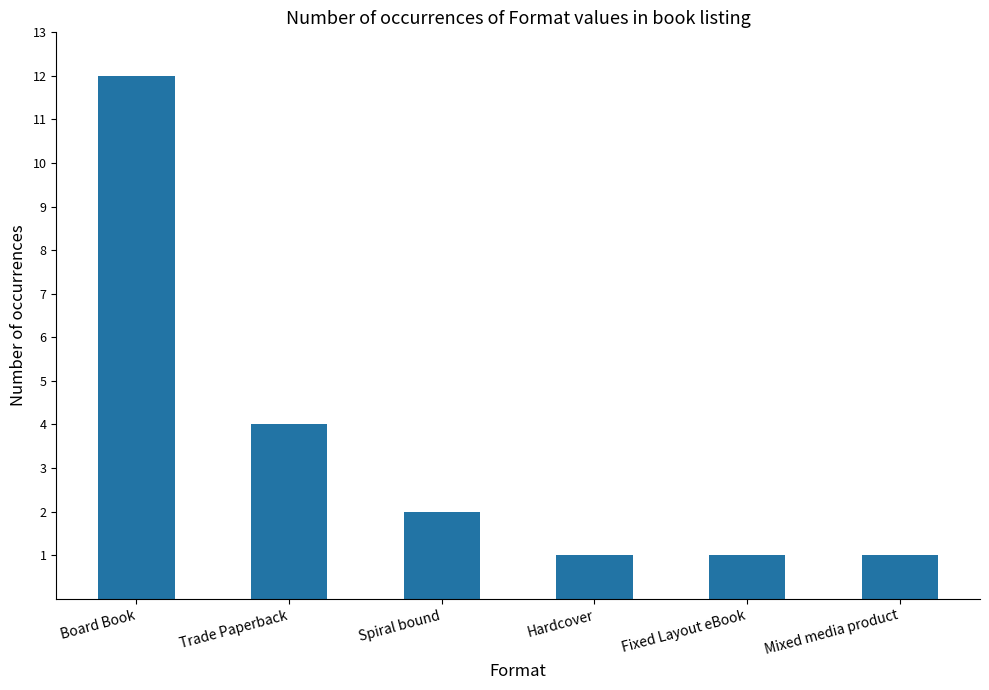

How many bars are there in total?

6